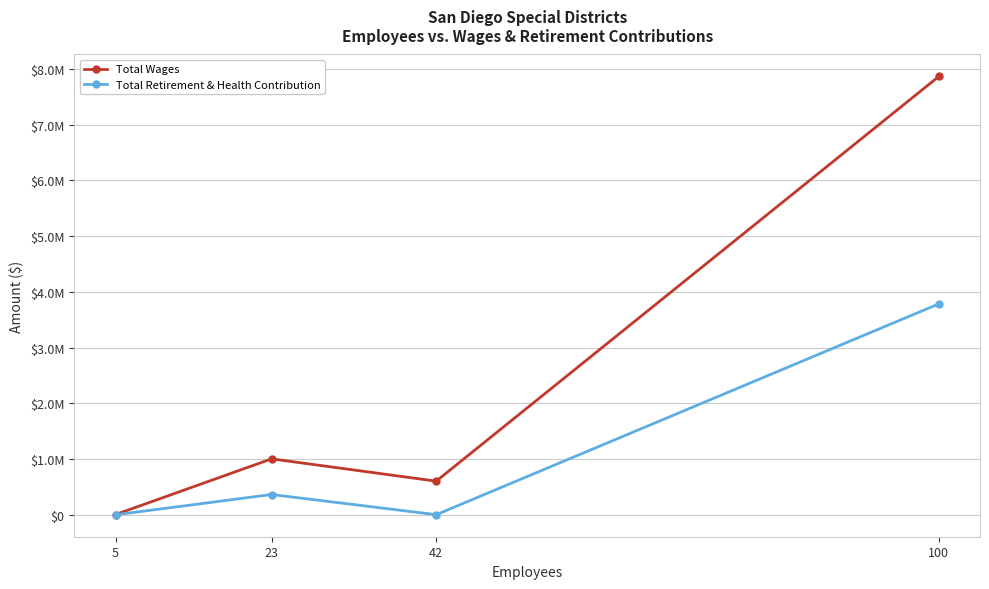

Does the chart have visible grid lines?

Yes